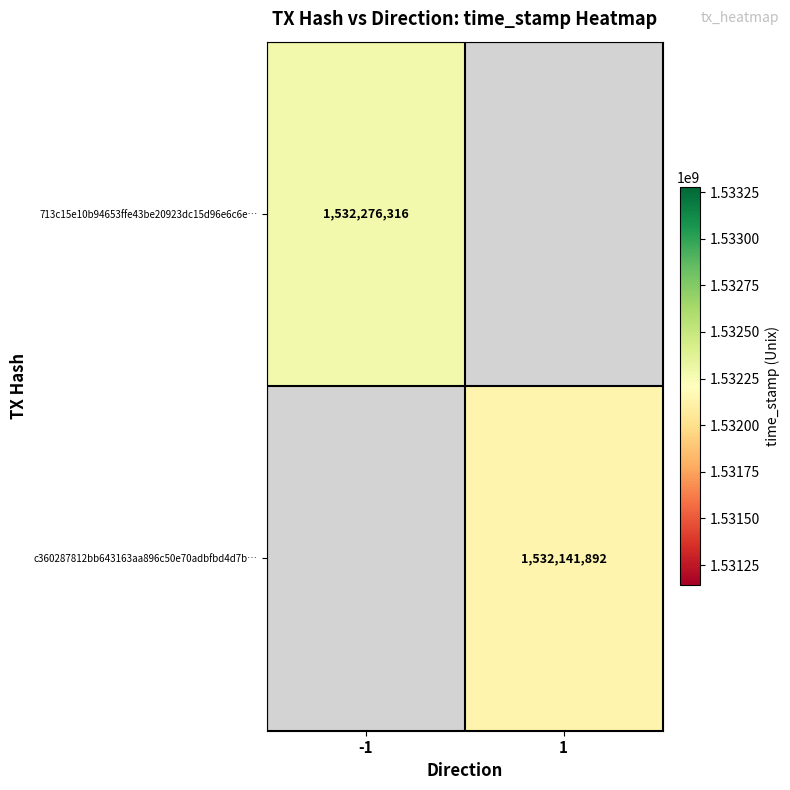

Is it true that 713c15e10b94653ffe43be20923dc15d96e6c6e… equals 727903586.5 at -1?

False